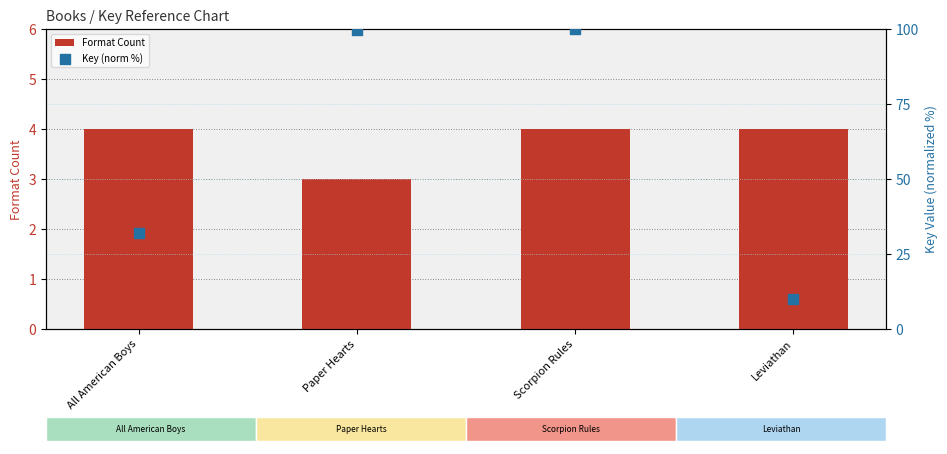

Which series reaches the maximum Y coordinate?

Key (norm %)